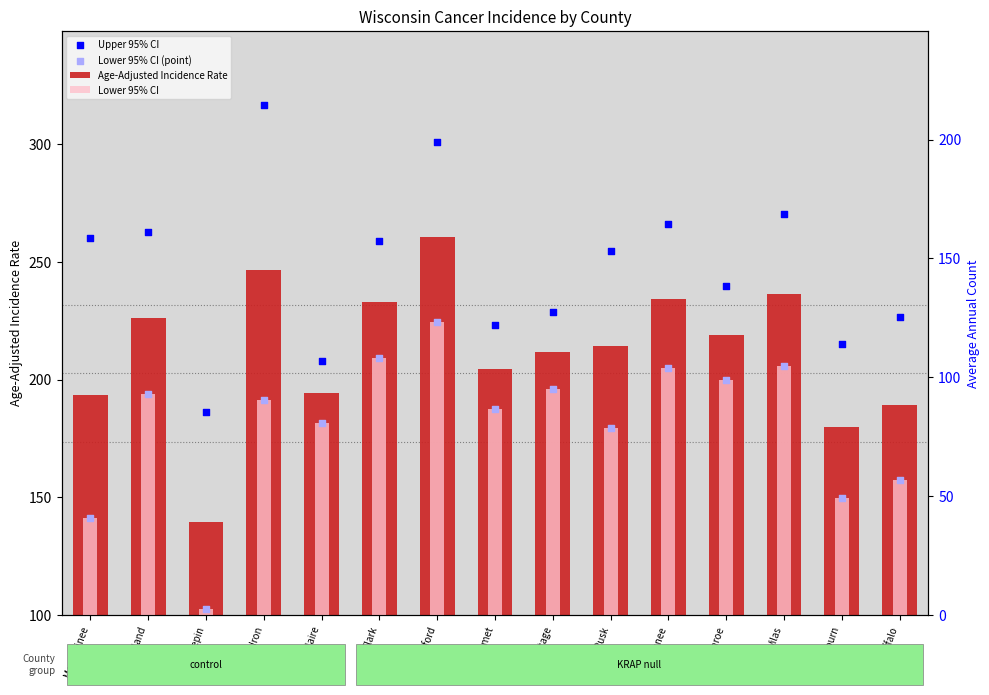

Is the value of Lower 95% CI (point) at Calumet greater than the value of Upper 95% CI at Menominee?

No